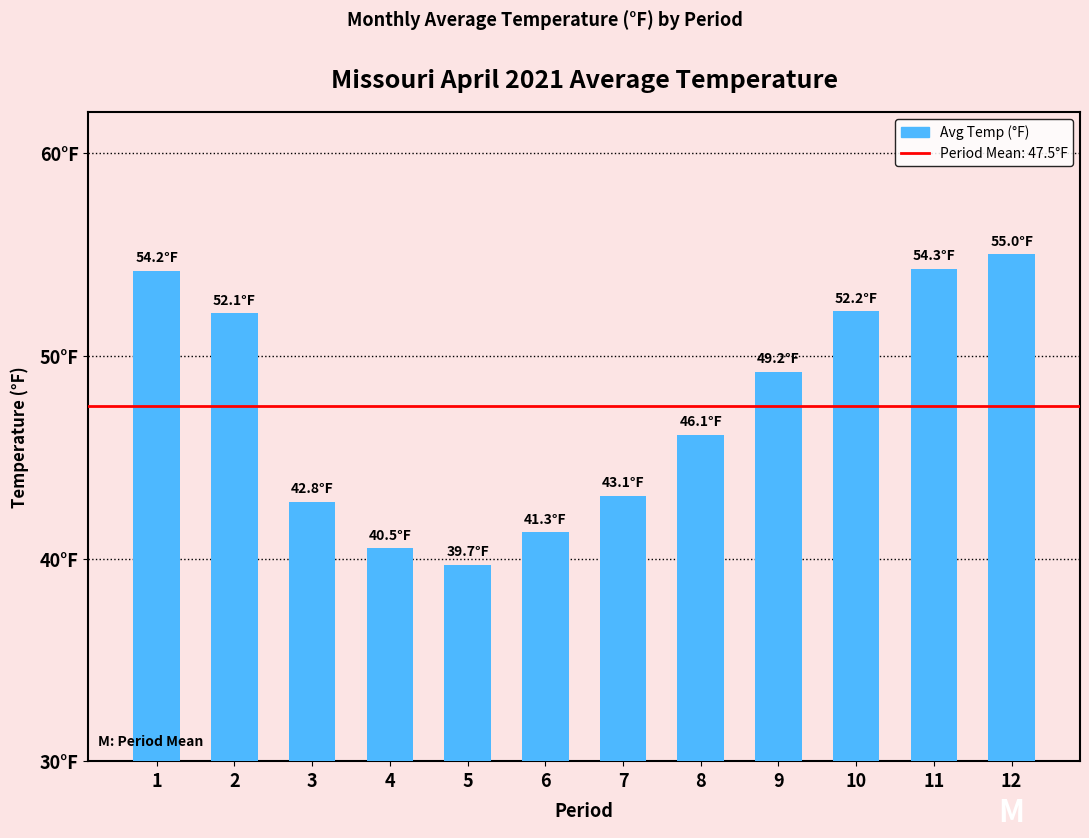

Approximately how many times larger is the value at 10 compared to 4?

1.3